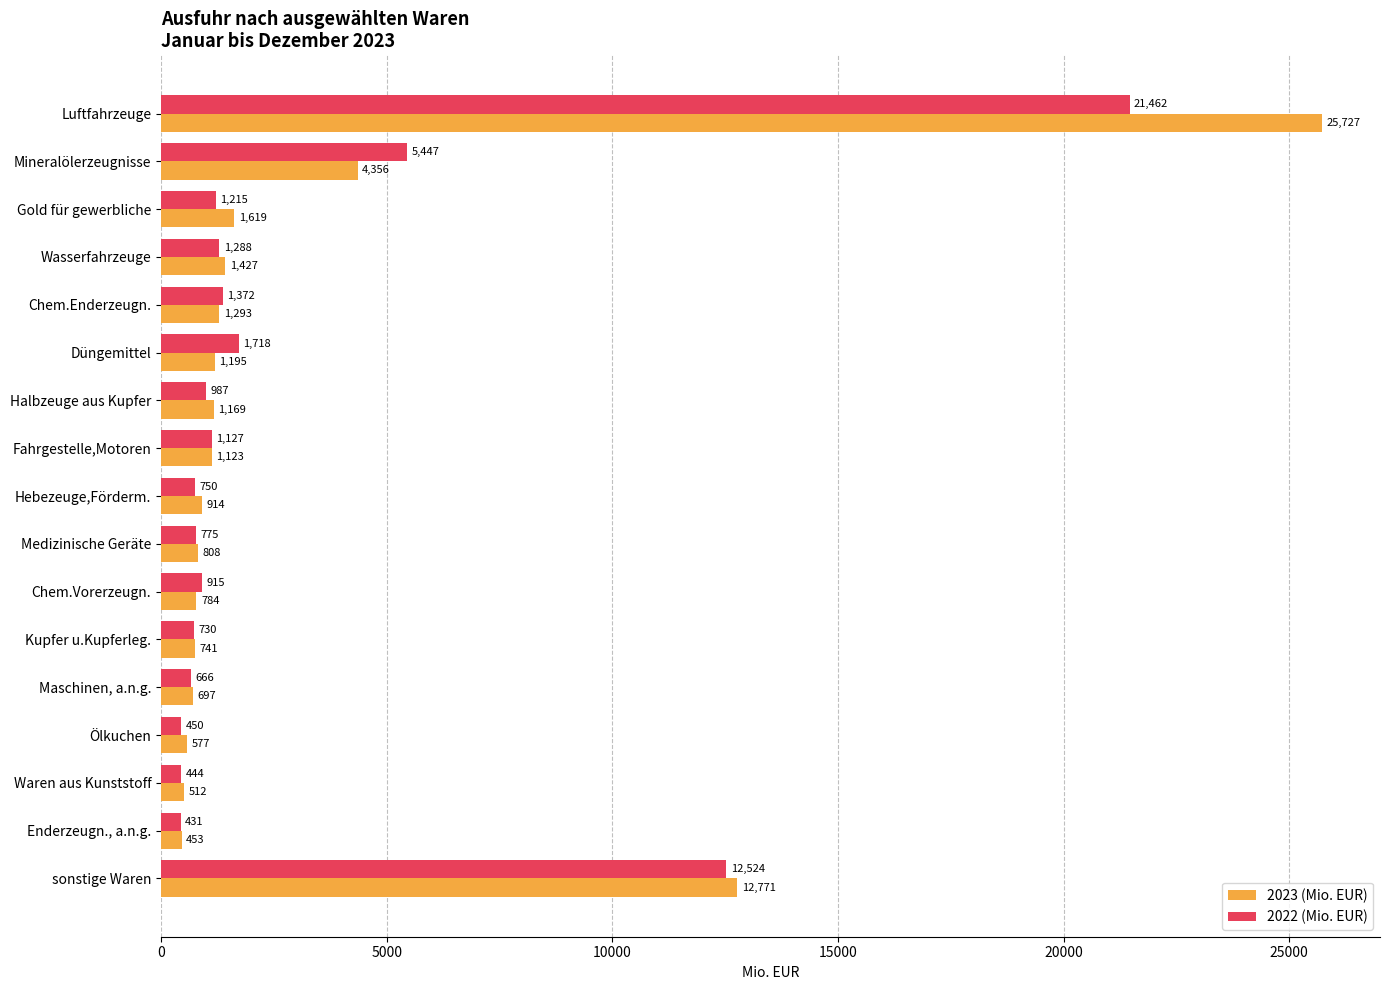

Between Wasserfahrzeuge and Kupfer u.Kupferleg., which series saw the biggest shift?

2023 (Mio. EUR)